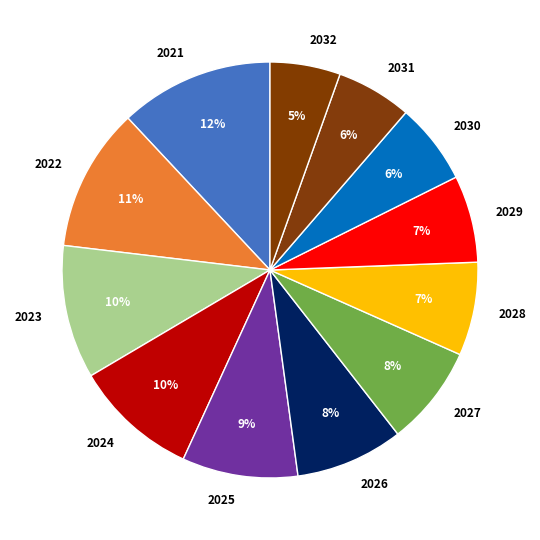

Which slice is the largest?

2021